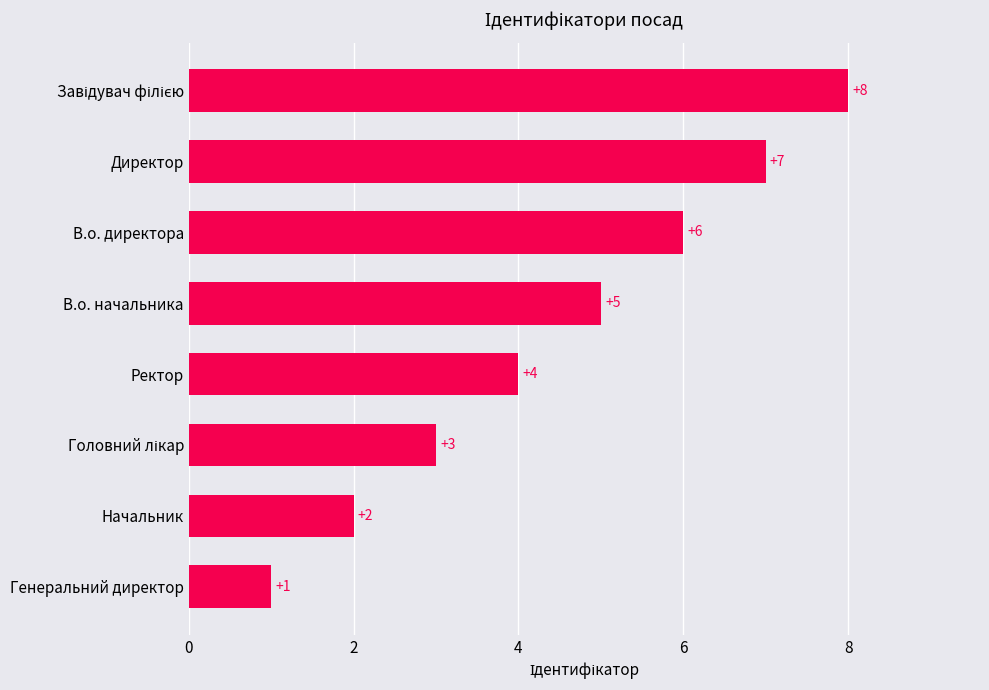

Which label corresponds to the smallest value in the chart?

Генеральний директор